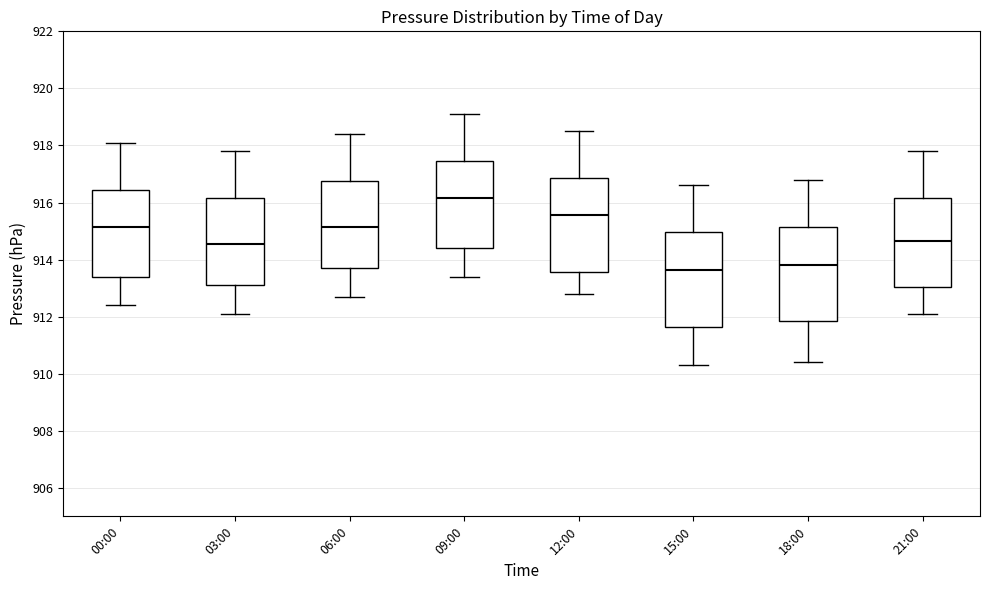

Reading left to right, transcribe this box plot: for each box, give where its median line is, the range the box spans, and where its two whiskers end, as read against the y-axis. The values are not printed on the chart, so give them approximately, as read against the axis.

00:00: median 915.2, box 913.4 to 916.4, whiskers 912.4 to 918.2
03:00: median 914.6, box 913.2 to 916.2, whiskers 912.2 to 917.8
06:00: median 915.2, box 913.8 to 916.8, whiskers 912.8 to 918.4
09:00: median 916.2, box 914.4 to 917.4, whiskers 913.4 to 919.2
12:00: median 915.6, box 913.6 to 916.8, whiskers 912.8 to 918.6
15:00: median 913.6, box 911.6 to 915.0, whiskers 910.4 to 916.6
18:00: median 913.8, box 911.8 to 915.2, whiskers 910.4 to 916.8
21:00: median 914.6, box 913.0 to 916.2, whiskers 912.2 to 917.8